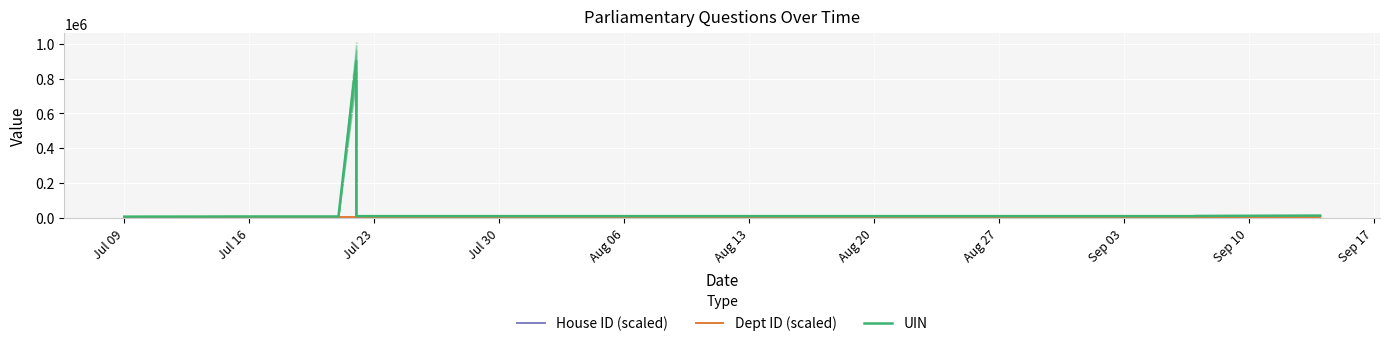

What is the approximate value of UIN at Sep 10?

12432